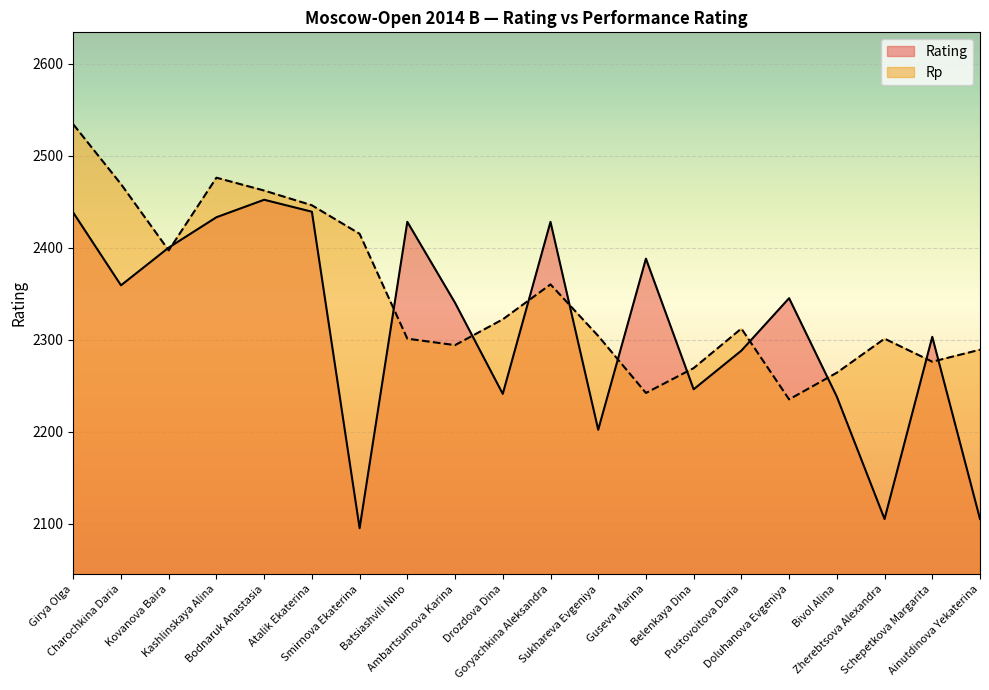

What is the difference between the second highest and minimum values in the Rp series?

241